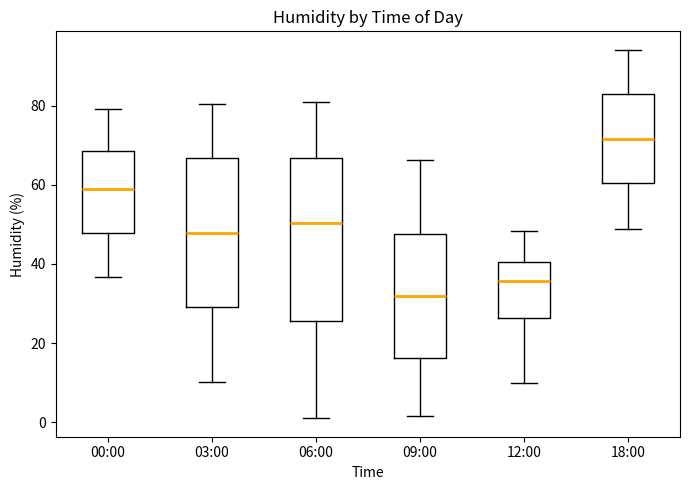

Reading left to right, transcribe this box plot: for each box, give where its median line is, the range the box spans, and where its two whiskers end, as read against the y-axis. The values are not printed on the chart, so give them approximately, as read against the axis.

00:00: median 60, box 48 to 68, whiskers 36 to 80
03:00: median 48, box 30 to 66, whiskers 10 to 80
06:00: median 50, box 26 to 66, whiskers 2 to 82
09:00: median 32, box 16 to 48, whiskers 2 to 66
12:00: median 36, box 26 to 40, whiskers 10 to 48
18:00: median 72, box 60 to 82, whiskers 48 to 94